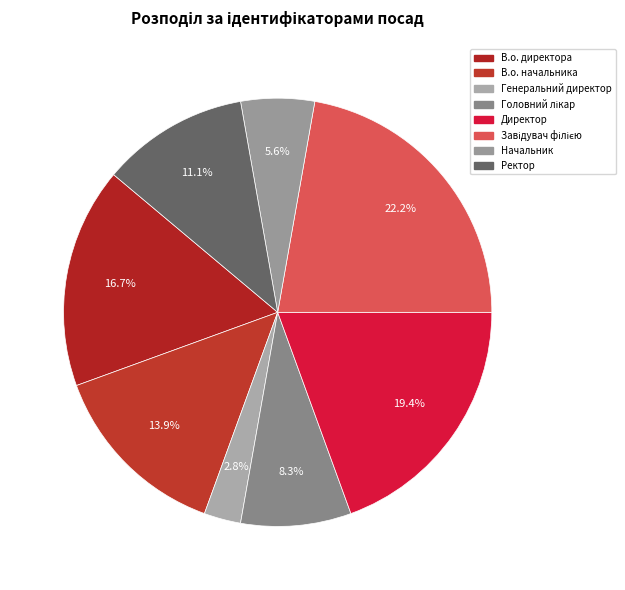

Which category has the biggest portion of the pie?

Завідувач філією